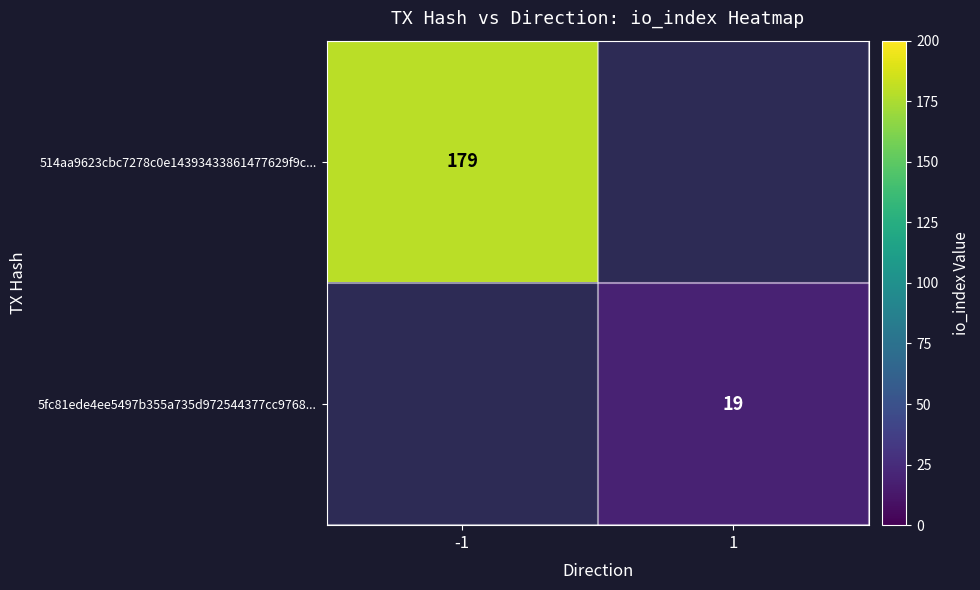

Is the value of 514aa9623cbc7278c0e14393433861477629f9c... at -1 greater than the value of 5fc81ede4ee5497b355a735d972544377cc9768... at 1?

Yes